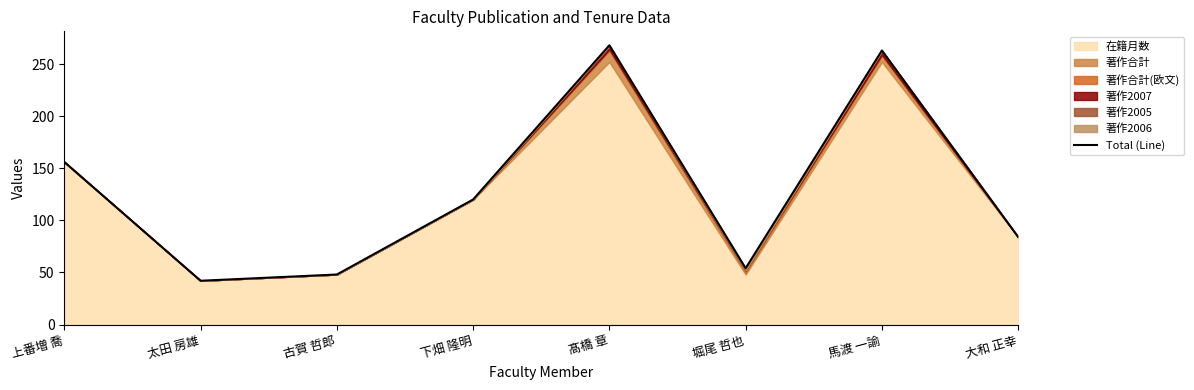

Reading right to left, list all the values displayed in this chart.

大和 正幸=84	馬渡 一諭=263	堀尾 哲也=54	髙橋 章=268	下畑 隆明=120	古賀 哲郎=48	太田 房雄=42	上番増 喬=156